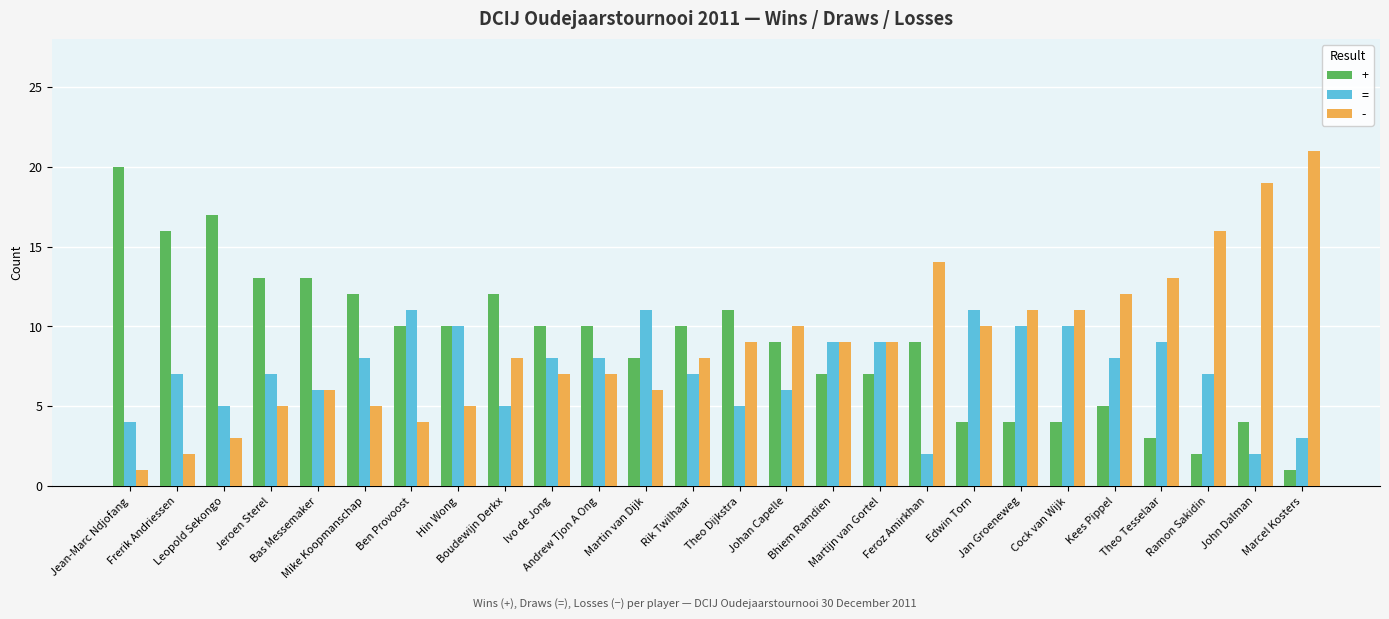

What is the sum of all = values?

188